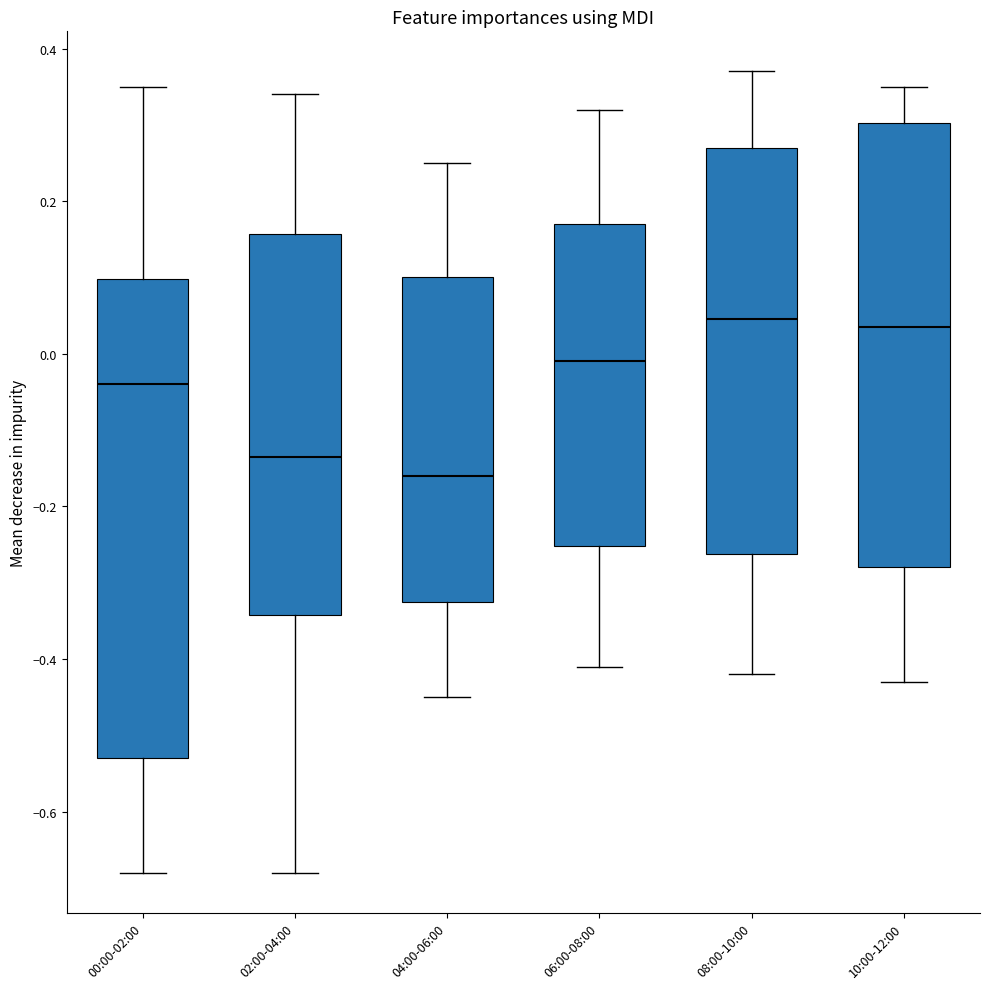

Reading left to right, transcribe this box plot: for each box, give where its median line is, the range the box spans, and where its two whiskers end, as read against the y-axis. The values are not printed on the chart, so give them approximately, as read against the axis.

00:00-02:00: median -0.04, box -0.52 to 0.10, whiskers -0.68 to 0.36
02:00-04:00: median -0.14, box -0.34 to 0.16, whiskers -0.68 to 0.34
04:00-06:00: median -0.16, box -0.32 to 0.10, whiskers -0.44 to 0.26
06:00-08:00: median 0.00, box -0.26 to 0.18, whiskers -0.40 to 0.32
08:00-10:00: median 0.04, box -0.26 to 0.28, whiskers -0.42 to 0.38
10:00-12:00: median 0.04, box -0.28 to 0.30, whiskers -0.42 to 0.36